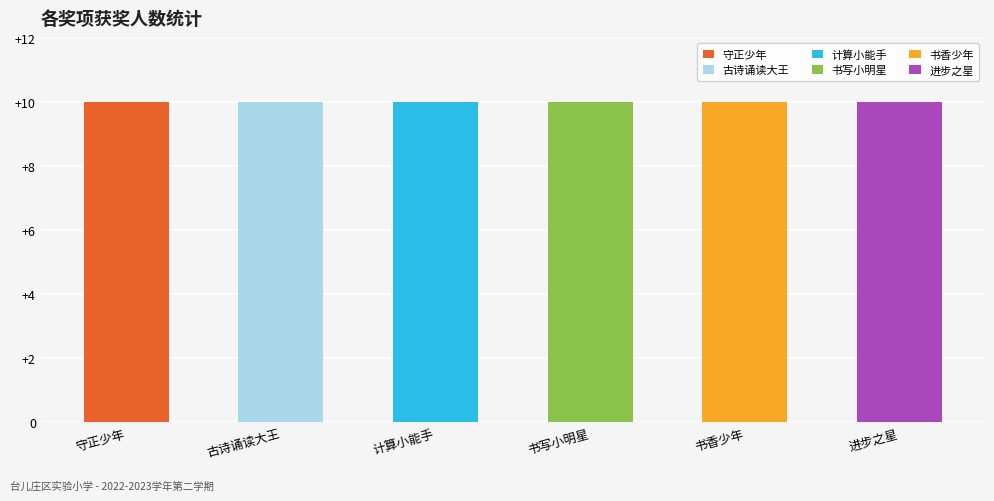

Which category has the lowest value in the 书香少年 series?

守正少年